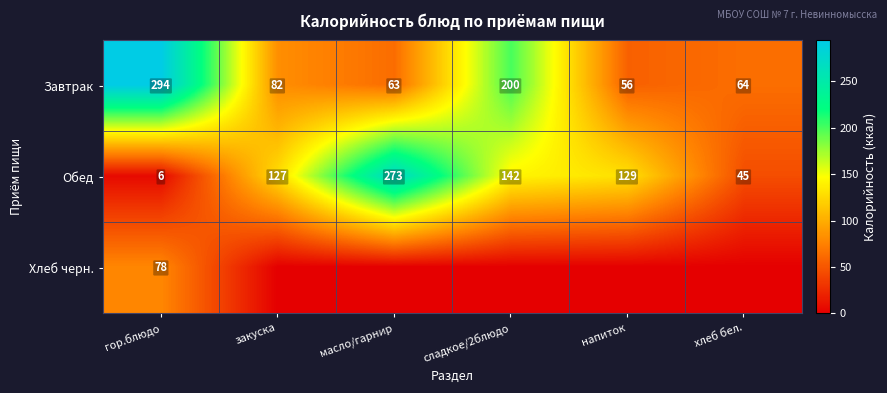

What is the average value of the Обед series?

120